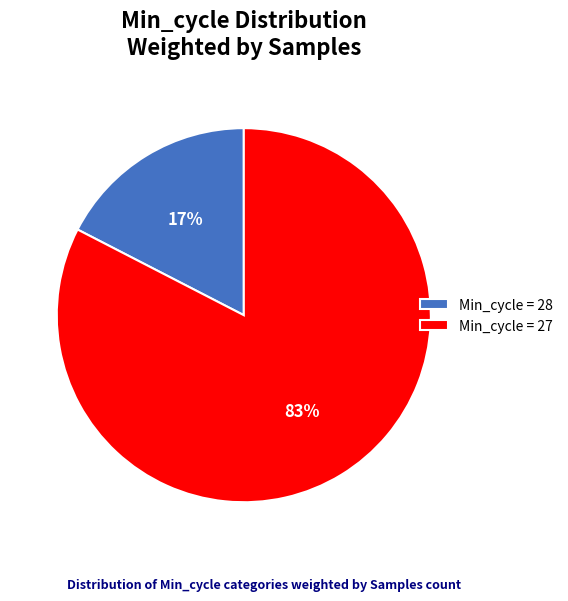

Do Min_cycle = 27 and Min_cycle = 28 together represent more than half of the pie?

Yes